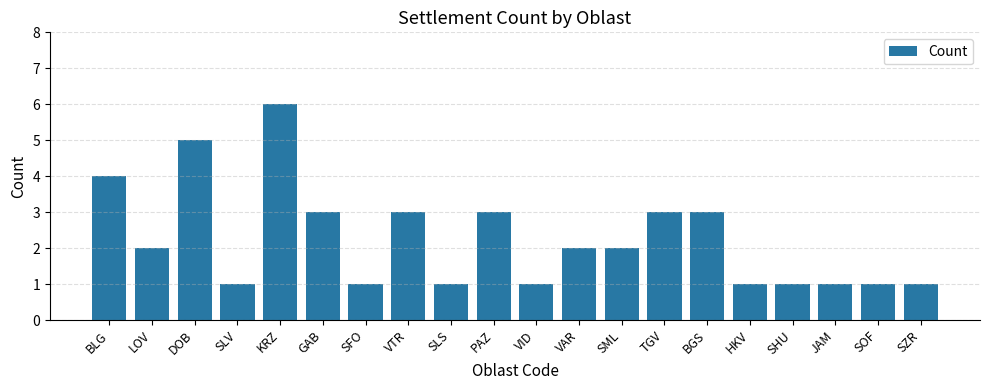

Which label corresponds to the largest value in the chart?

KRZ